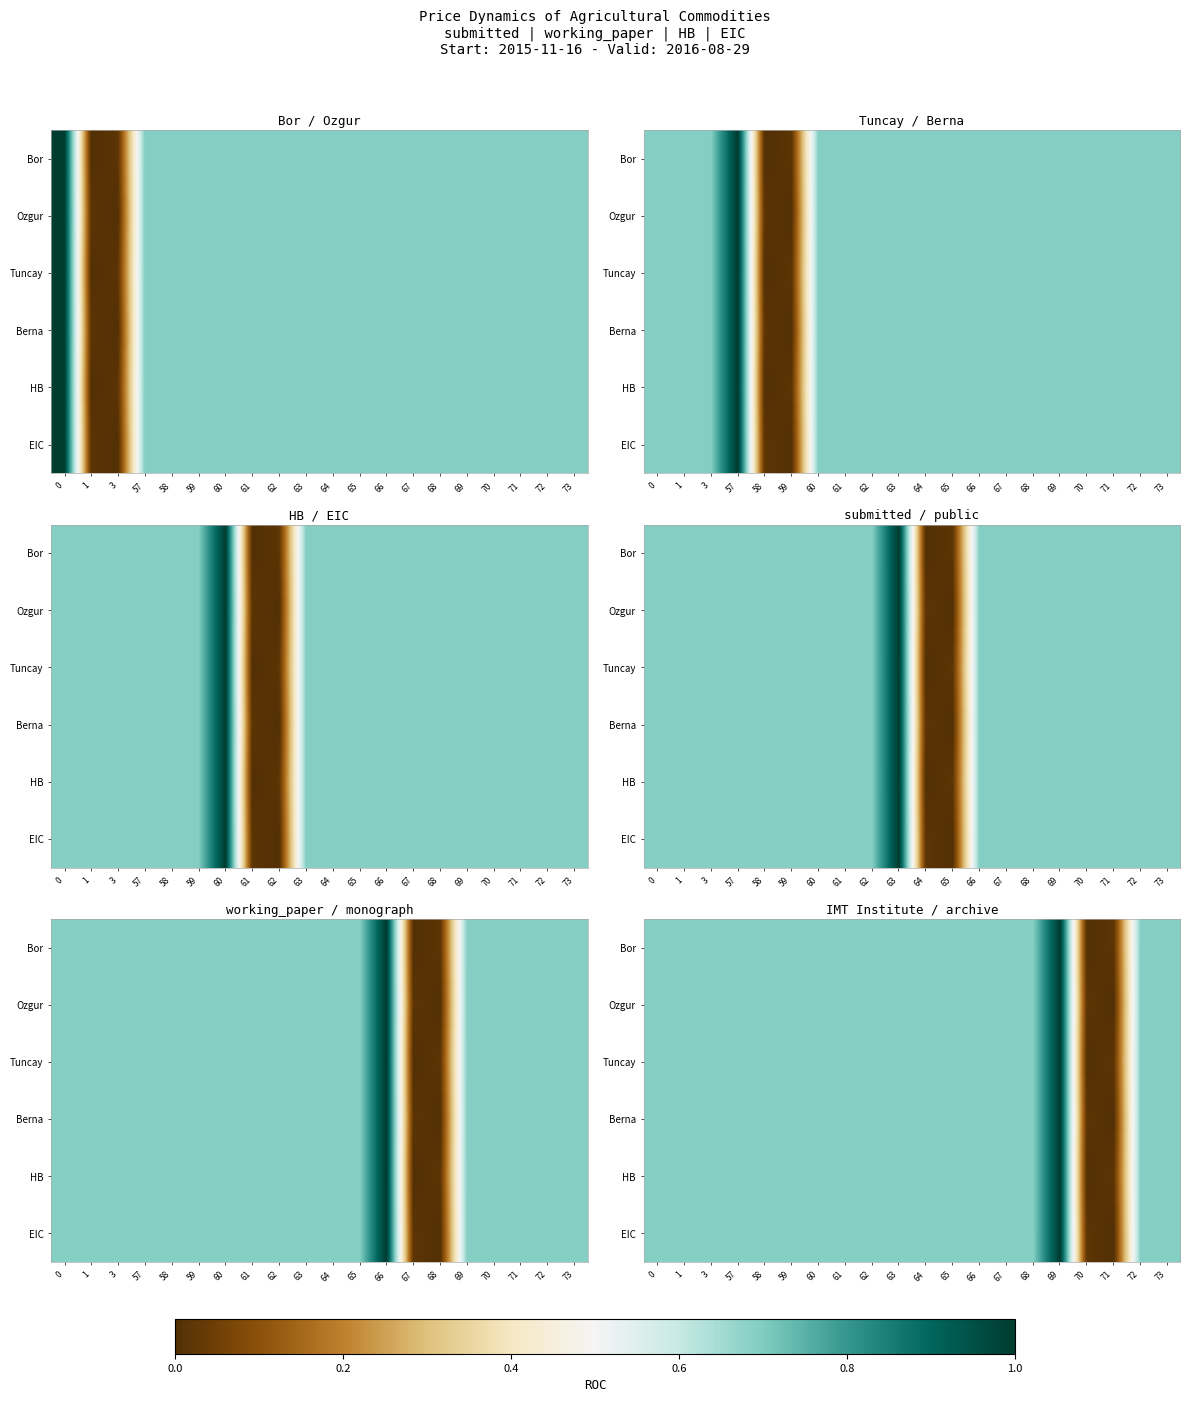

What is the approximate value of EIC at 0?

0.7